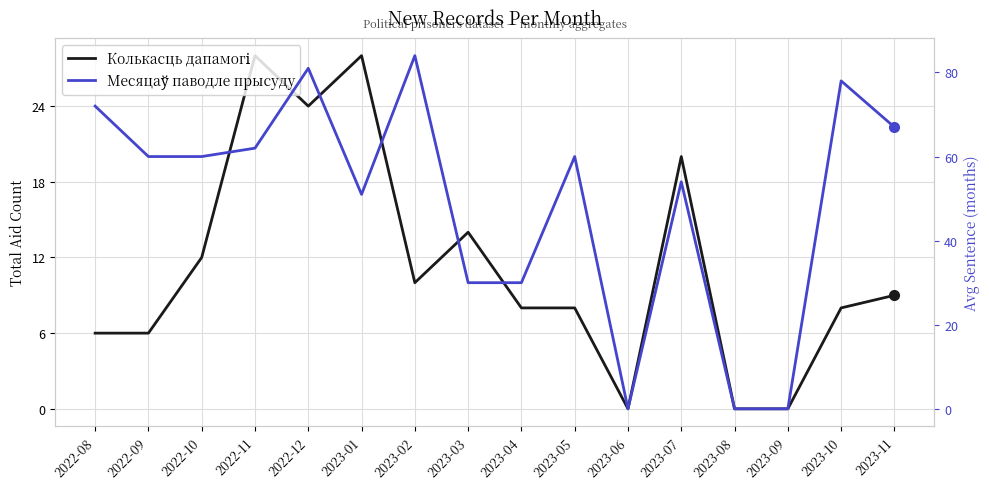

What is the approximate value of Колькасць дапамогі at 2023-11, to the nearest 5?

10